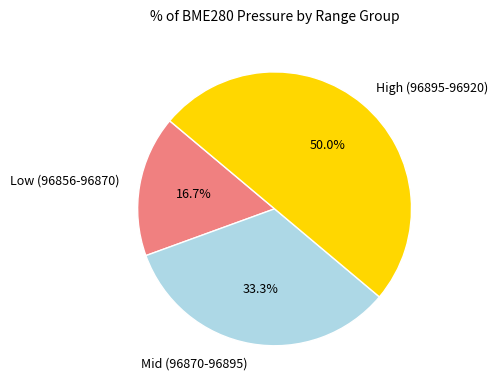

Rank the categories by value from highest to lowest.

High (96895-96920), Mid (96870-96895), Low (96856-96870)